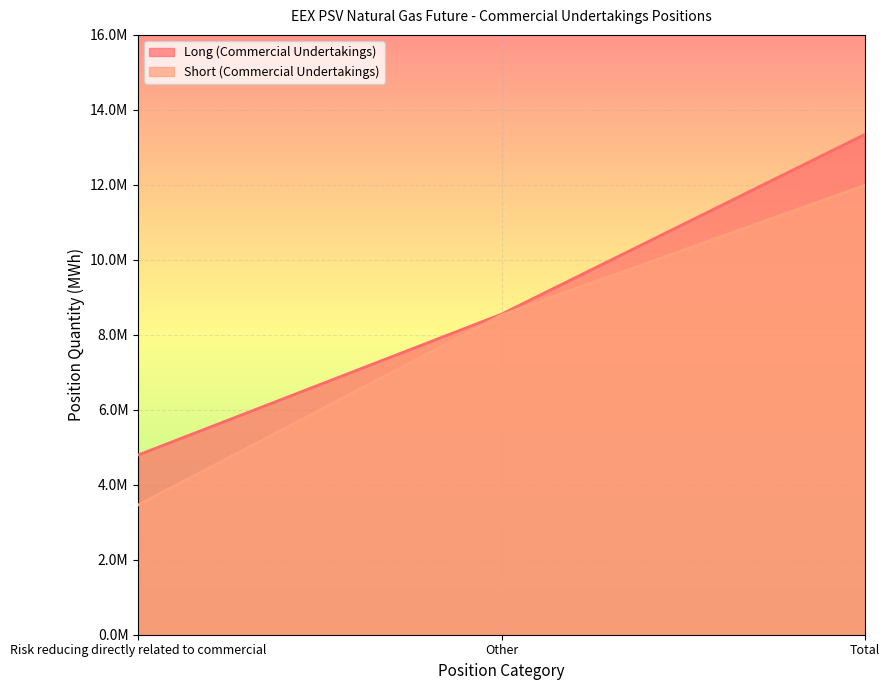

What is the sum of all Long (Commercial Undertakings) values?

26690448